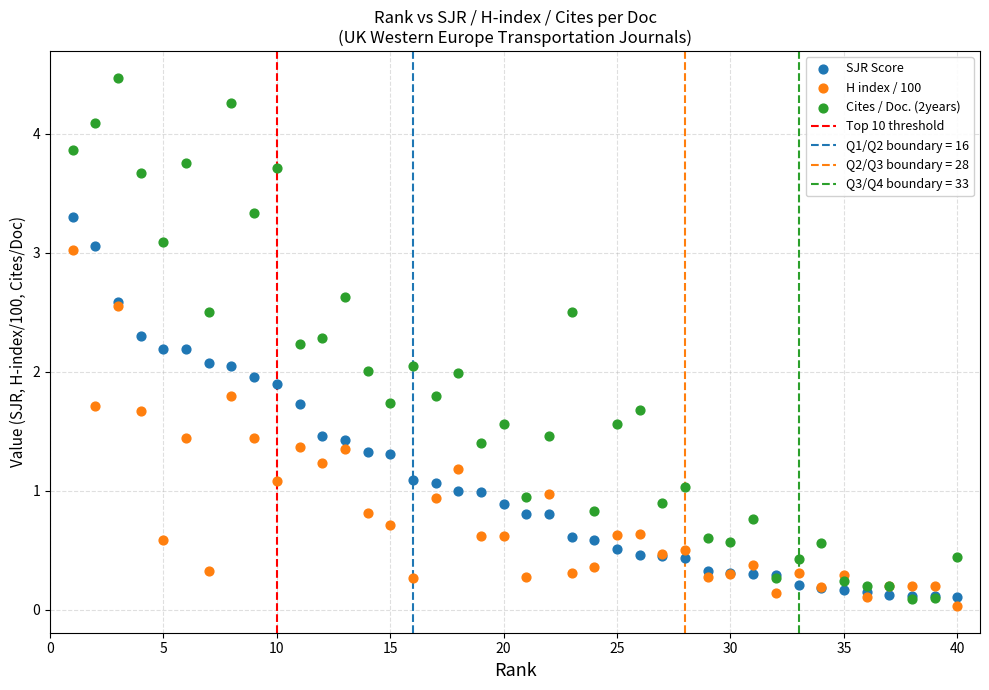

Which series reaches the minimum Y coordinate?

H index / 100